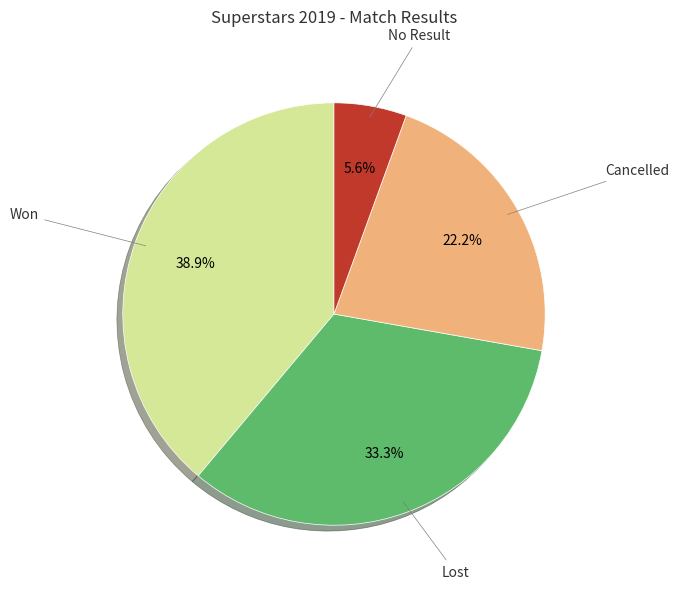

Is there any slice that represents more than half of the pie?

No